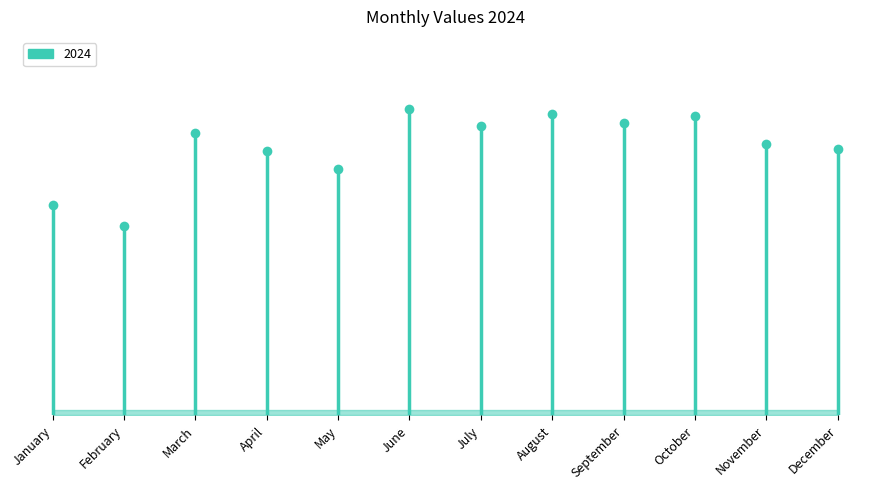

What is the difference between the second highest and second lowest values?

1445